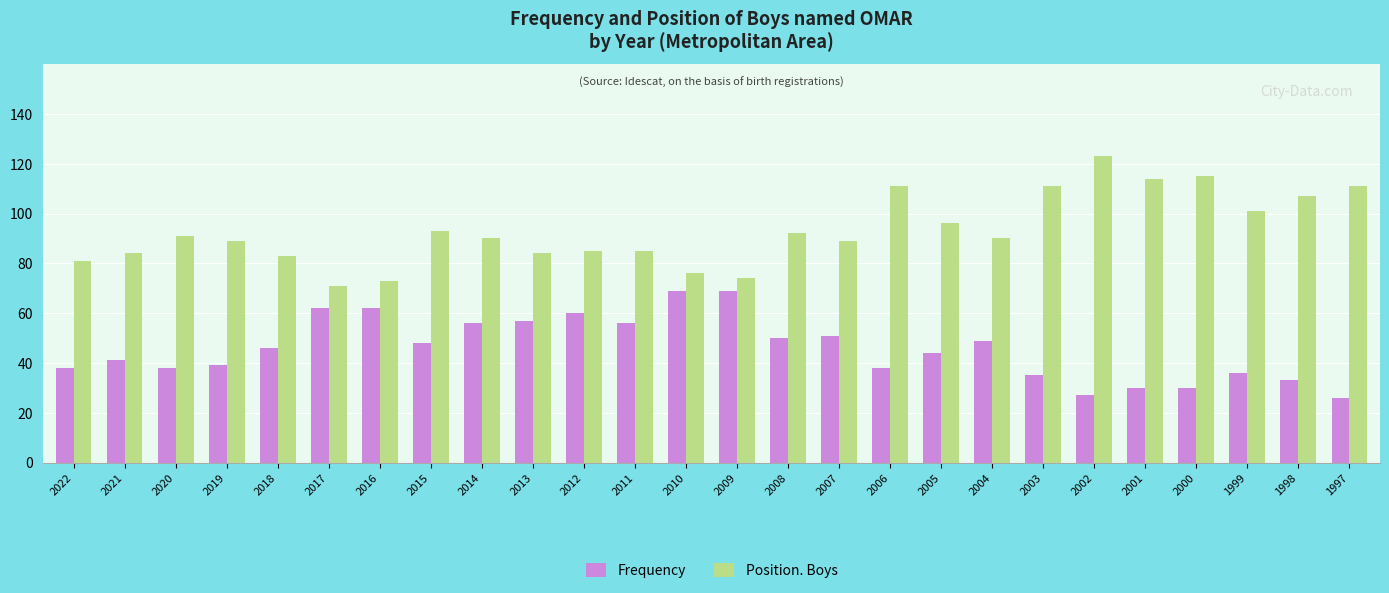

Reading right to left, transcribe all the data shown in this chart.

Frequency: 26	33	36	30	30	27	35	49	44	38	51	50	69	69	56	60	57	56	48	62	62	46	39	38	41	38
Position. Boys: 111	107	101	115	114	123	111	90	96	111	89	92	74	76	85	85	84	90	93	73	71	83	89	91	84	81